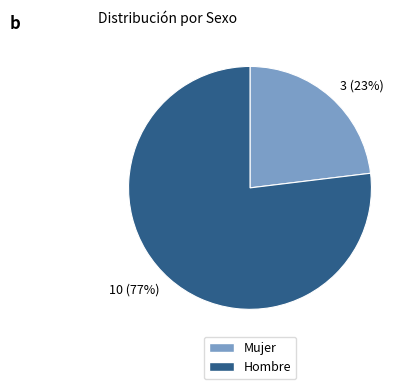

To the nearest percent, what is the average slice percentage?

50%